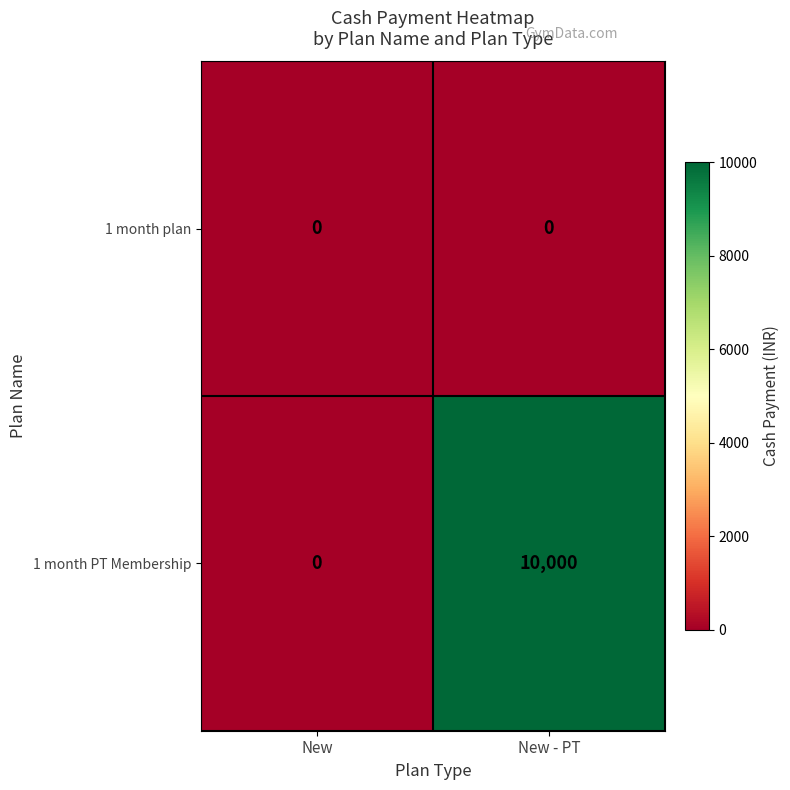

What is the difference between the maximum and minimum values in the 1 month PT Membership series?

10000